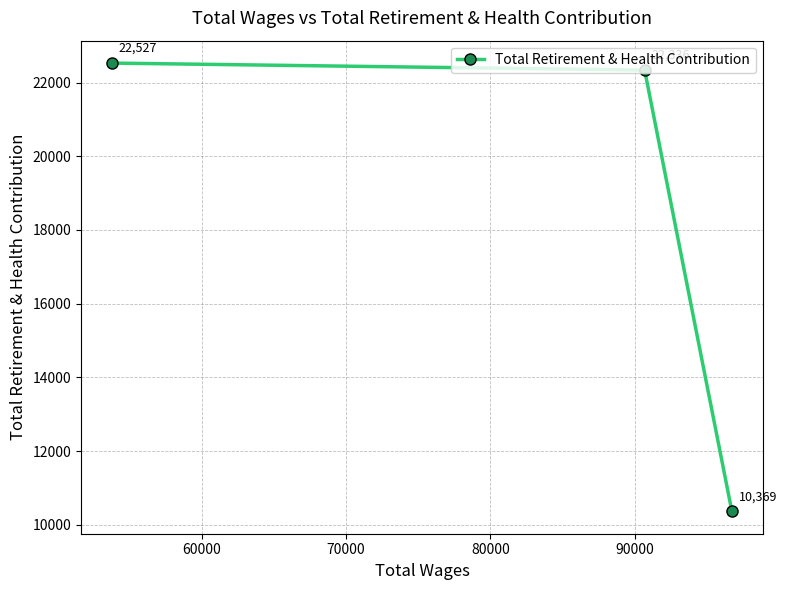

What is the difference between the maximum and minimum values?

12158